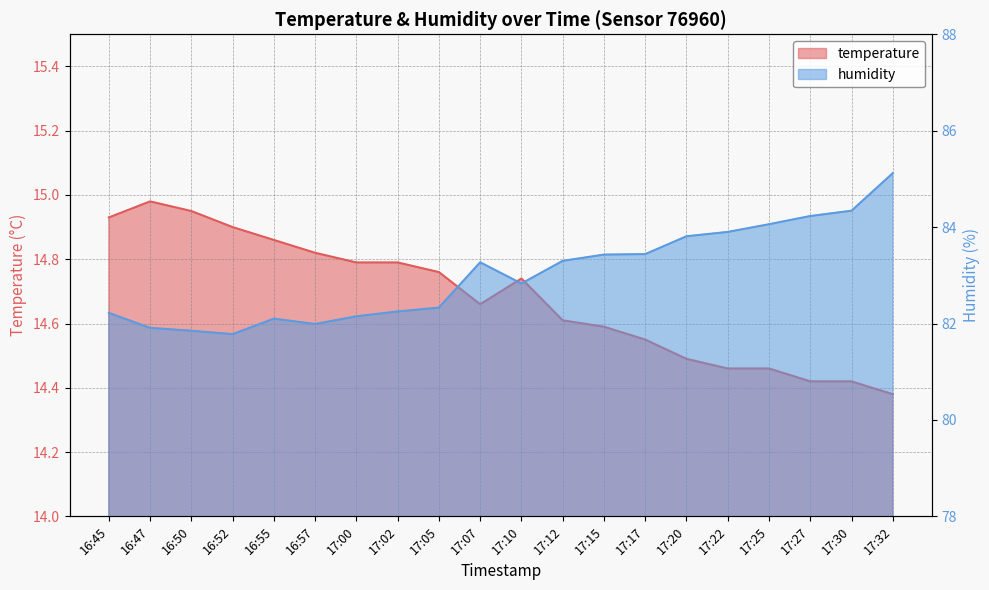

Where is the first local maximum for humidity?

16:55